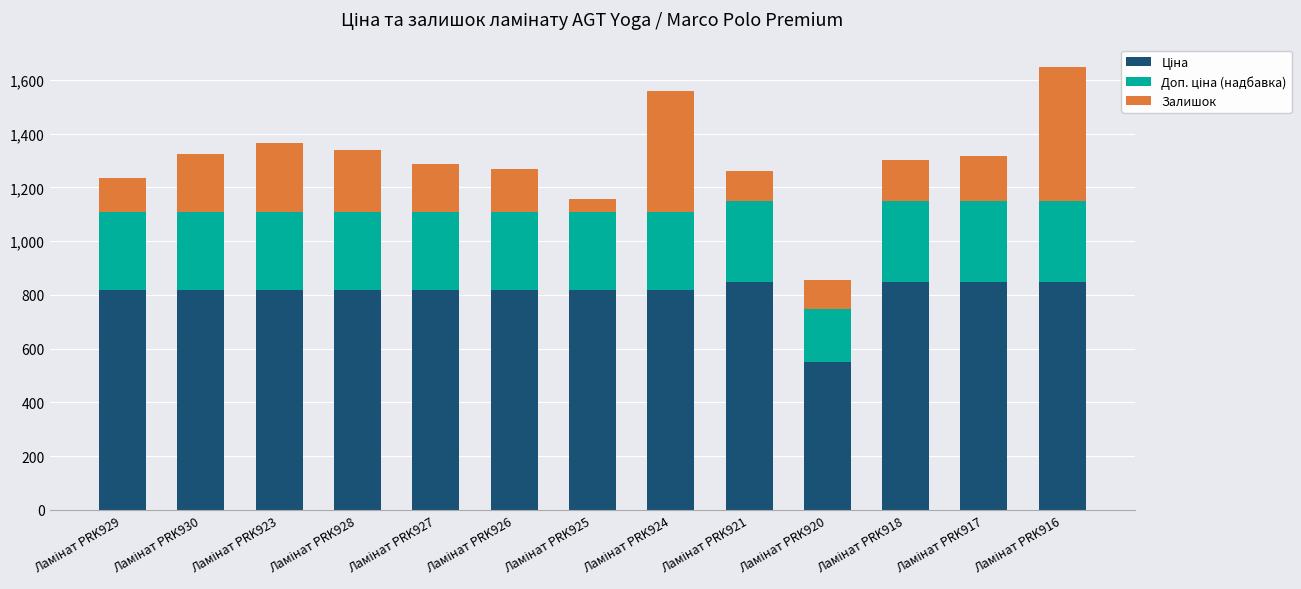

True or false: Доп. ціна (надбавка) has a value of 290.7 at Ламінат PRK928.

True